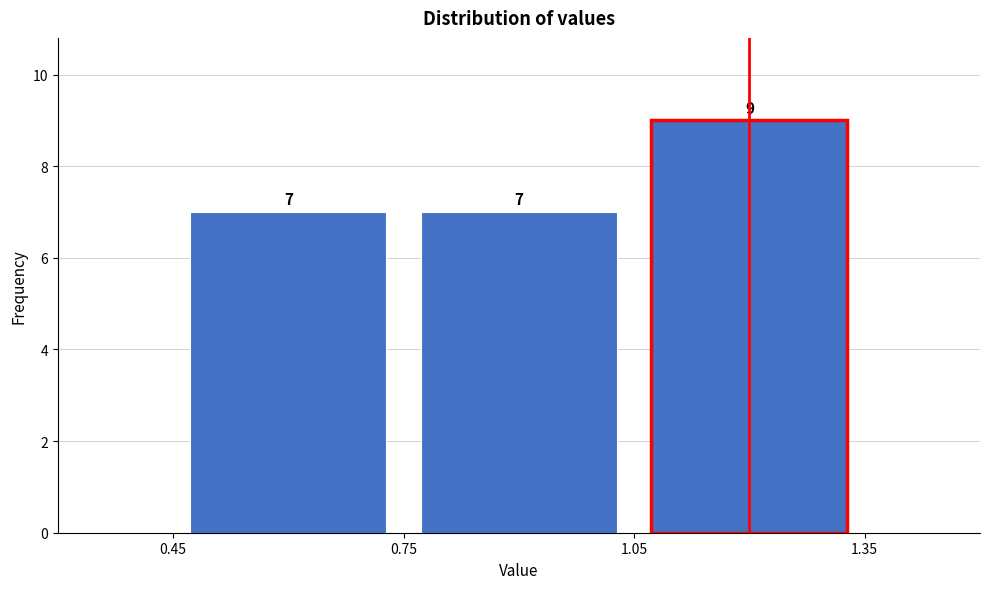

Which range on the x-axis has the tallest bar?

1.05 to 1.35